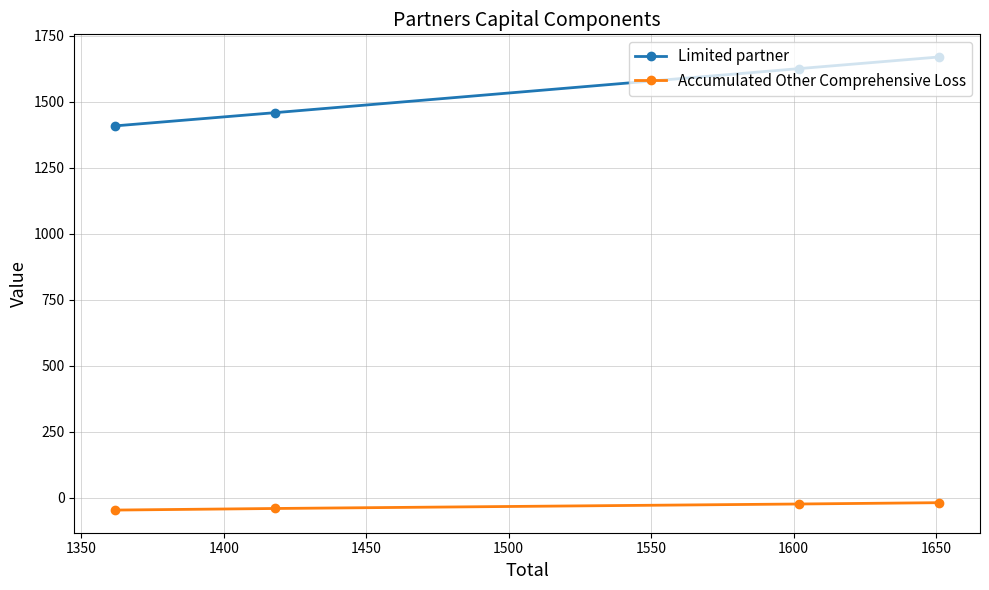

List the series in order of their overall mean, lowest first.

Accumulated Other Comprehensive Loss, Limited partner